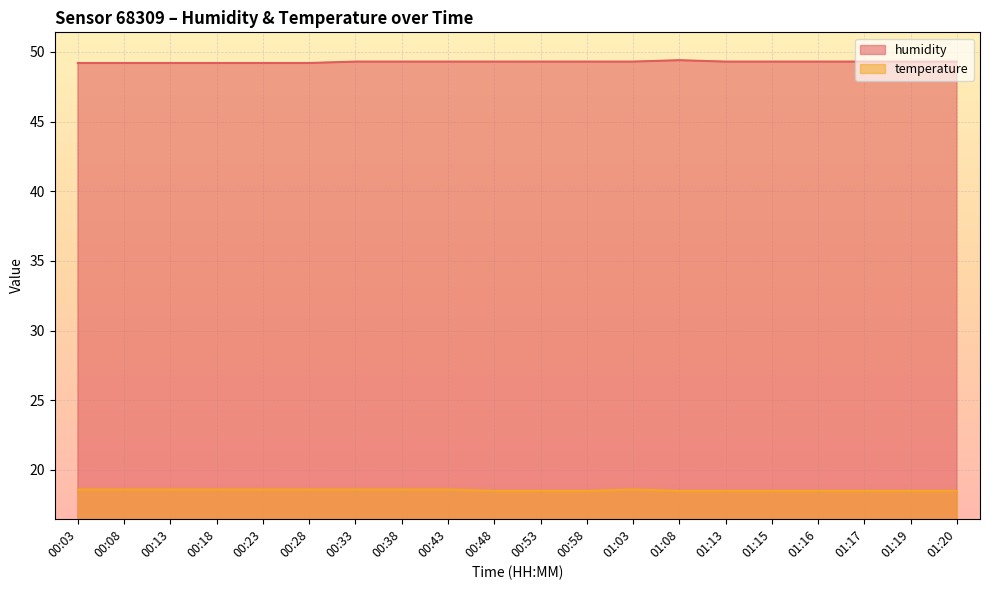

Which category has the highest value in the humidity series?

01:08